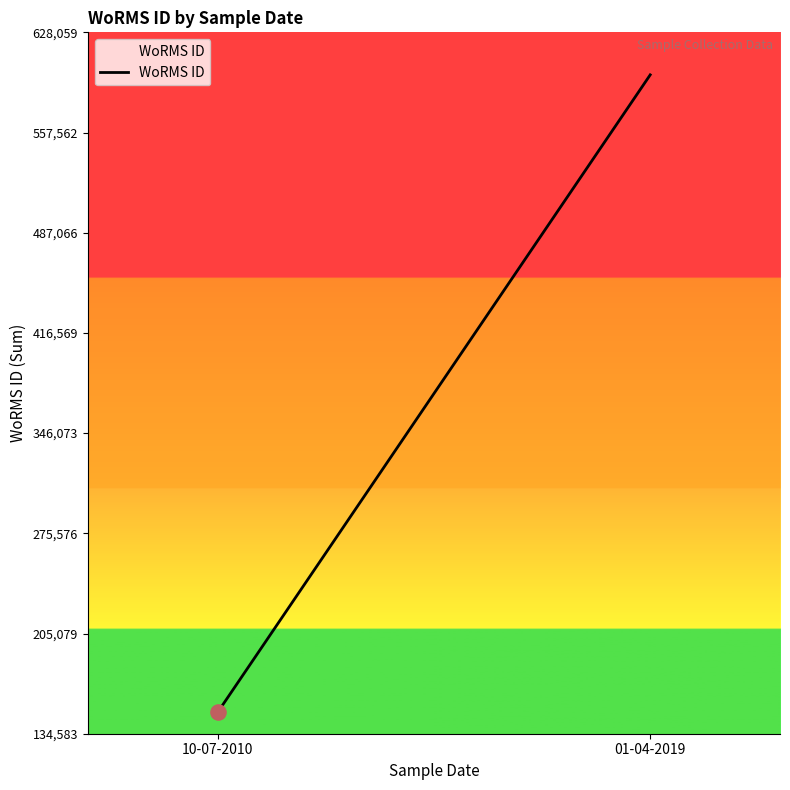

What is the change in value from 10-07-2010 to 01-04-2019?

+448615